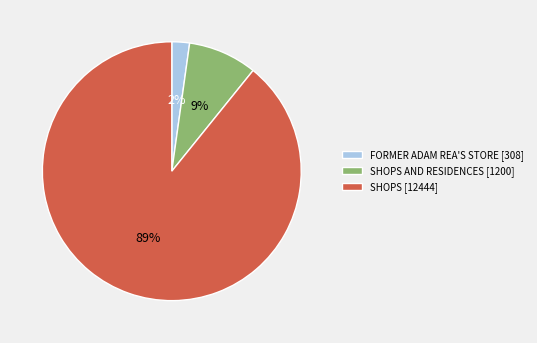

To the nearest percent, what is the average slice percentage?

33%